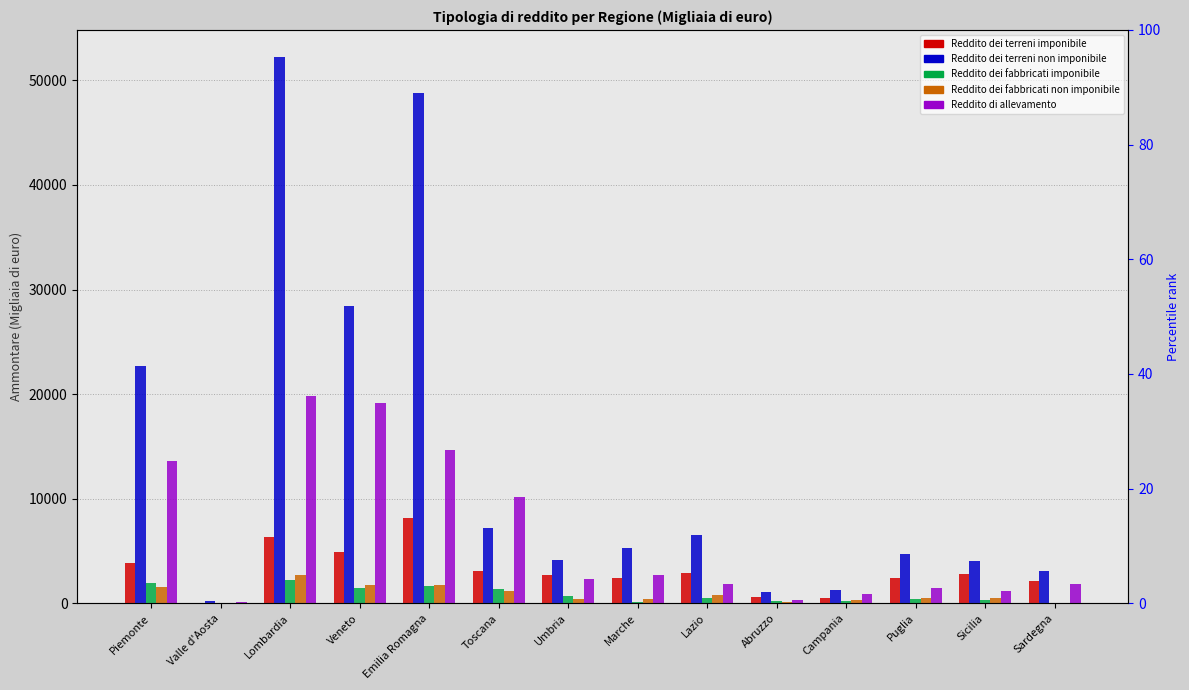

At which label is Reddito dei fabbricati imponibile closest to 1126?

Toscana